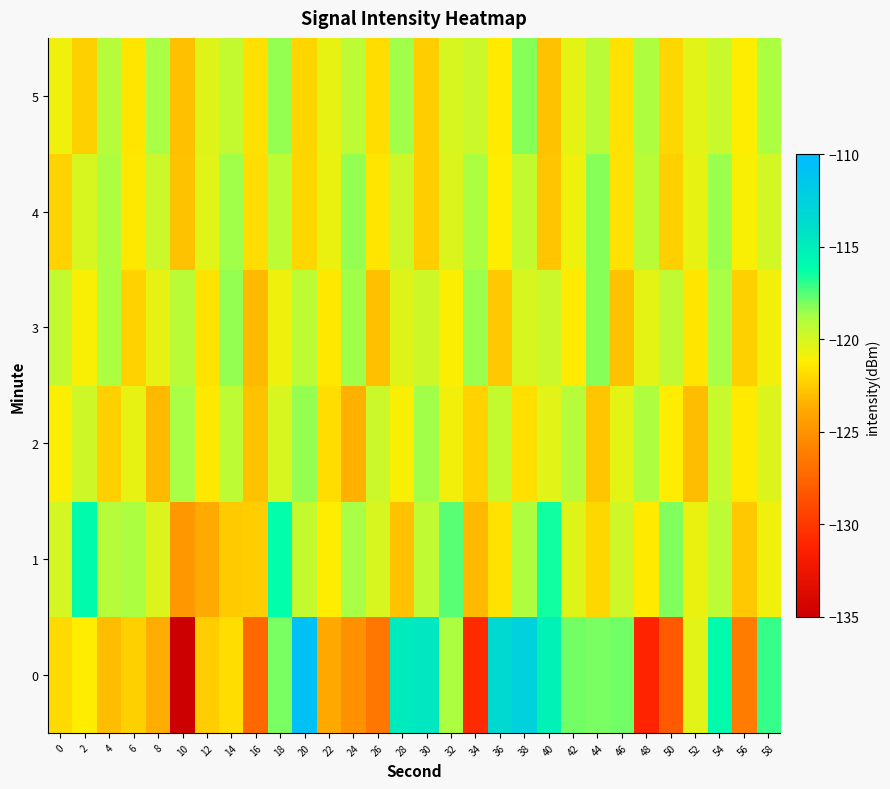

Reading right to left, extract all data points from this chart.

0: 58=-117.1	56=-126.3	54=-116.0	52=-120.4	50=-128.2	48=-131.1	46=-118.0	44=-118.0	42=-118.0	40=-115.3	38=-112.5	36=-113.4	34=-130.7	32=-118.8	30=-114.6	28=-114.8	26=-126.5	24=-125.0	22=-123.8	20=-110.7	18=-118.0	16=-127.3	14=-121.9	12=-122.5	10=-135.2	8=-123.6	6=-122.4	4=-123.0	2=-121.3	0=-122.0
1: 58=-120.8	56=-122.6	54=-119.3	52=-120.7	50=-118.2	48=-121.4	46=-119.8	44=-122.1	42=-120.3	40=-116.5	38=-118.9	36=-121.7	34=-123.1	32=-117.6	30=-119.4	28=-122.8	26=-120.1	24=-118.7	22=-121.3	20=-119.5	18=-116.2	16=-122.4	14=-122.5	12=-123.8	10=-124.7	8=-120.2	6=-118.8	4=-119.1	2=-116.0	0=-120.0
2: 58=-120.2	56=-121.4	54=-119.6	52=-123.0	50=-121.3	48=-118.9	46=-120.5	44=-122.7	42=-119.1	40=-120.4	38=-121.8	36=-119.5	34=-122.3	32=-120.9	30=-118.6	28=-121.1	26=-119.7	24=-123.5	22=-121.9	20=-118.4	18=-120.1	16=-122.8	14=-119.3	12=-121.5	10=-118.7	8=-123.1	6=-120.6	4=-122.4	2=-119.8	0=-121.2
3: 58=-120.9	56=-122.4	54=-118.7	52=-121.6	50=-119.4	48=-120.5	46=-122.8	44=-118.3	42=-121.4	40=-119.7	38=-120.1	36=-122.6	34=-118.5	32=-121.2	30=-119.8	28=-120.3	26=-122.9	24=-118.6	22=-121.5	20=-119.3	18=-120.8	16=-123.1	14=-118.4	12=-121.7	10=-119.2	8=-120.6	6=-122.3	4=-118.8	2=-121.1	0=-119.5
4: 58=-119.9	56=-121.1	54=-118.5	52=-120.6	50=-122.4	48=-119.2	46=-121.7	44=-118.3	42=-120.8	40=-122.7	38=-119.5	36=-121.3	34=-118.8	32=-120.2	30=-122.5	28=-119.8	26=-121.6	24=-118.4	22=-120.7	20=-122.1	18=-119.3	16=-121.9	14=-118.6	12=-120.4	10=-122.8	8=-119.7	6=-121.5	4=-118.9	2=-120.1	0=-122.3
5: 58=-118.8	56=-121.3	54=-119.6	52=-120.4	50=-122.1	48=-118.9	46=-121.7	44=-119.2	42=-120.5	40=-122.8	38=-118.3	36=-121.4	34=-119.7	32=-120.1	30=-122.5	28=-118.6	26=-121.9	24=-119.3	22=-120.6	20=-122.2	18=-118.4	16=-121.8	14=-119.5	12=-120.3	10=-122.9	8=-118.7	6=-121.6	4=-119.1	2=-122.4	0=-120.8